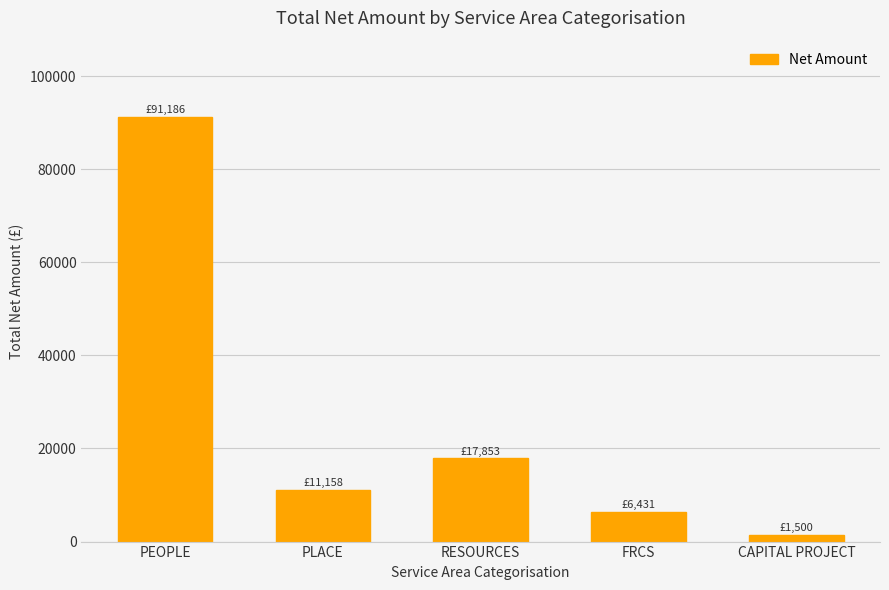

Count the number of values greater than 11158.

3